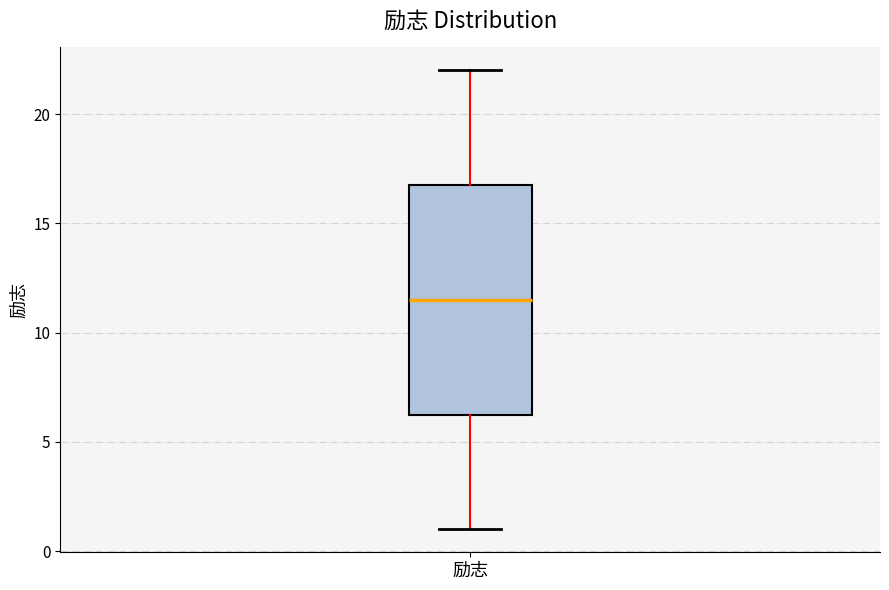

Read this box plot against the y-axis: the position of the median line, the range covered by the box, and the ends of both whiskers. The values are not printed on the chart, so give them approximately, as read against the axis.

median 11.5, box 6.5 to 17.0, whiskers 1.0 to 22.0